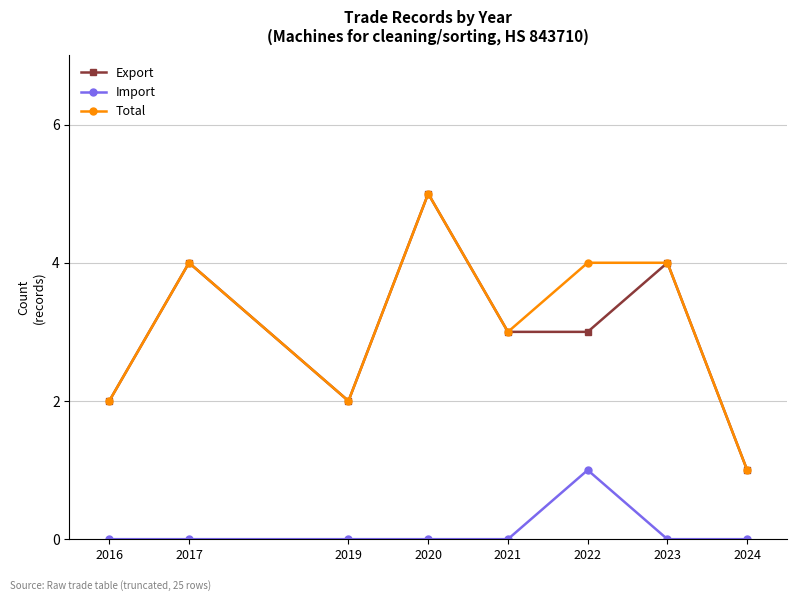

What is the difference between the maximum and second lowest values in the Total series?

3